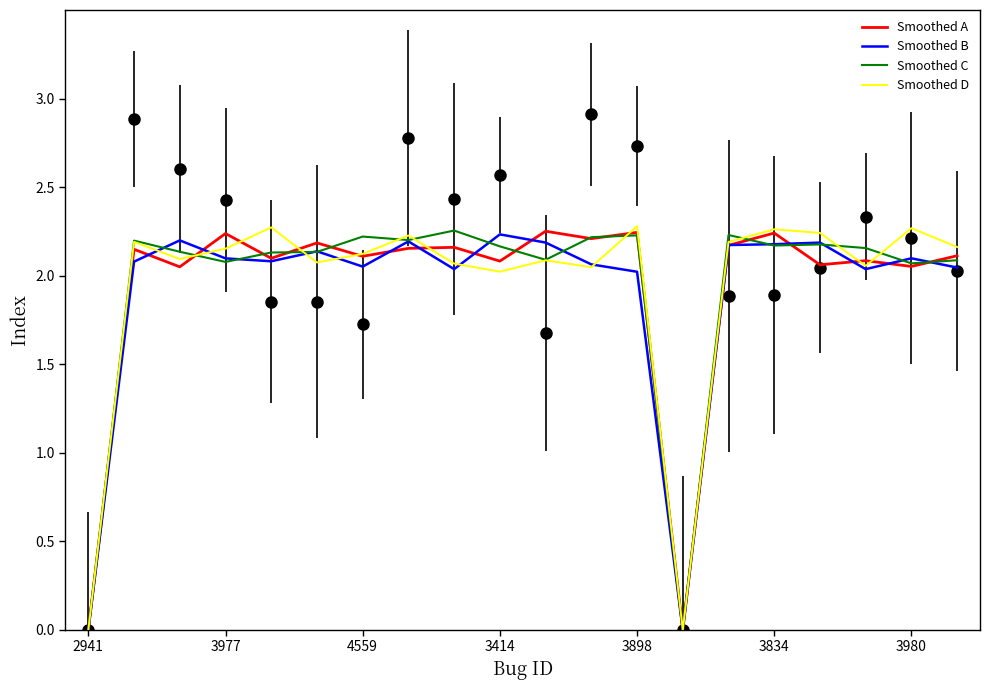

Is it true that Smoothed A equals -1.4 at 13?

False